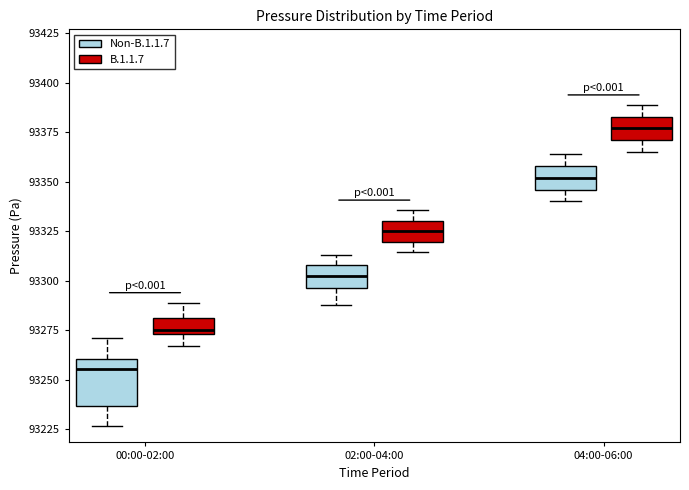

Reading left to right, read every box against the y-axis: the position of its median line, the range the box covers, and the ends of its whiskers. The values are not printed on the chart, so give them approximately, as read against the axis.

00:00-02:00 (Non-B.1.1.7): median 93255, box 93235 to 93260, whiskers 93225 to 93270
00:00-02:00 (B.1.1.7): median 93275 (just above the box's lower edge), box 93275 to 93280, whiskers 93265 to 93290
02:00-04:00 (Non-B.1.1.7): median 93300, box 93295 to 93310, whiskers 93290 to 93315
02:00-04:00 (B.1.1.7): median 93325, box 93320 to 93330, whiskers 93315 to 93335
04:00-06:00 (Non-B.1.1.7): median 93350, box 93345 to 93360, whiskers 93340 to 93365
04:00-06:00 (B.1.1.7): median 93375, box 93370 to 93385, whiskers 93365 to 93390